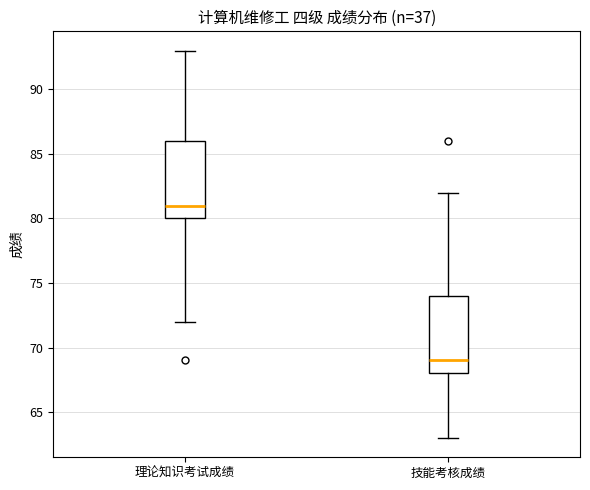

Reading left to right, read every box against the y-axis: the position of its median line, the range the box covers, and the ends of its whiskers. The values are not printed on the chart, so give them approximately, as read against the axis.

理论知识考试成绩: median 81, box 80 to 86, whiskers 72 to 93
技能考核成绩: median 69, box 68 to 74, whiskers 63 to 82